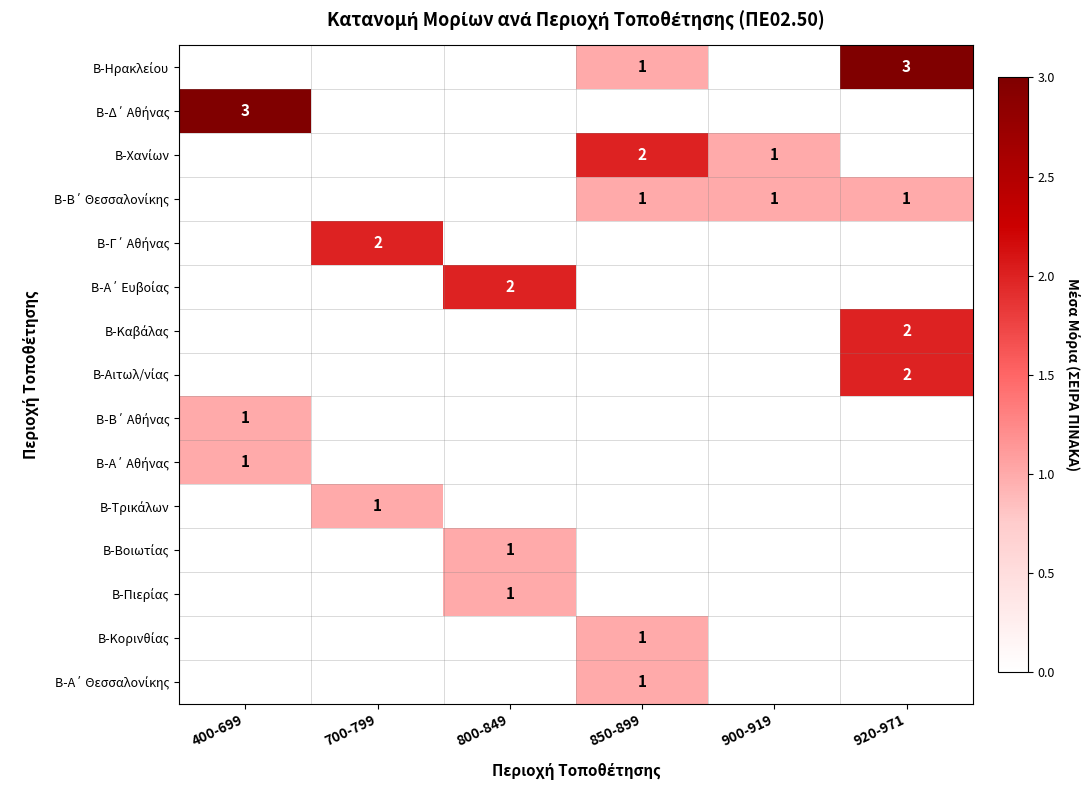

List the series in order of their peak value, highest first.

Β-Ηρακλείου, Β-Δ΄ Αθήνας, Β-Χανίων, Β-Γ΄ Αθήνας, Β-Α΄ Ευβοίας, Β-Καβάλας, Β-Αιτωλ/νίας, Β-Β΄ Θεσσαλονίκης, Β-Β΄ Αθήνας, Β-Α΄ Αθήνας, Β-Τρικάλων, Β-Βοιωτίας, Β-Πιερίας, Β-Κορινθίας, Β-Α΄ Θεσσαλονίκης